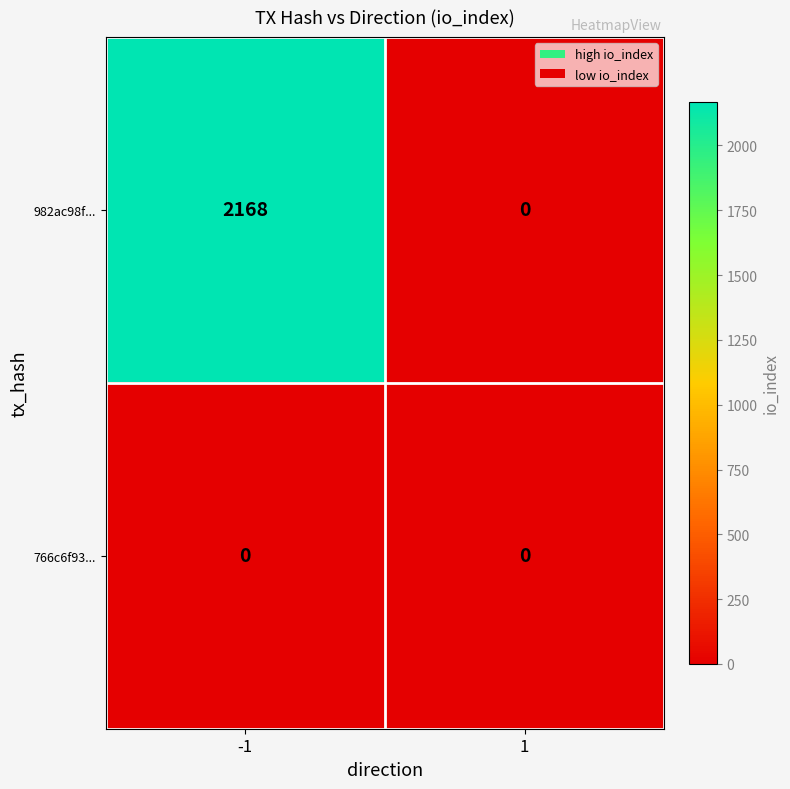

List the series in order of their overall mean, highest first.

982ac98f..., 766c6f93...